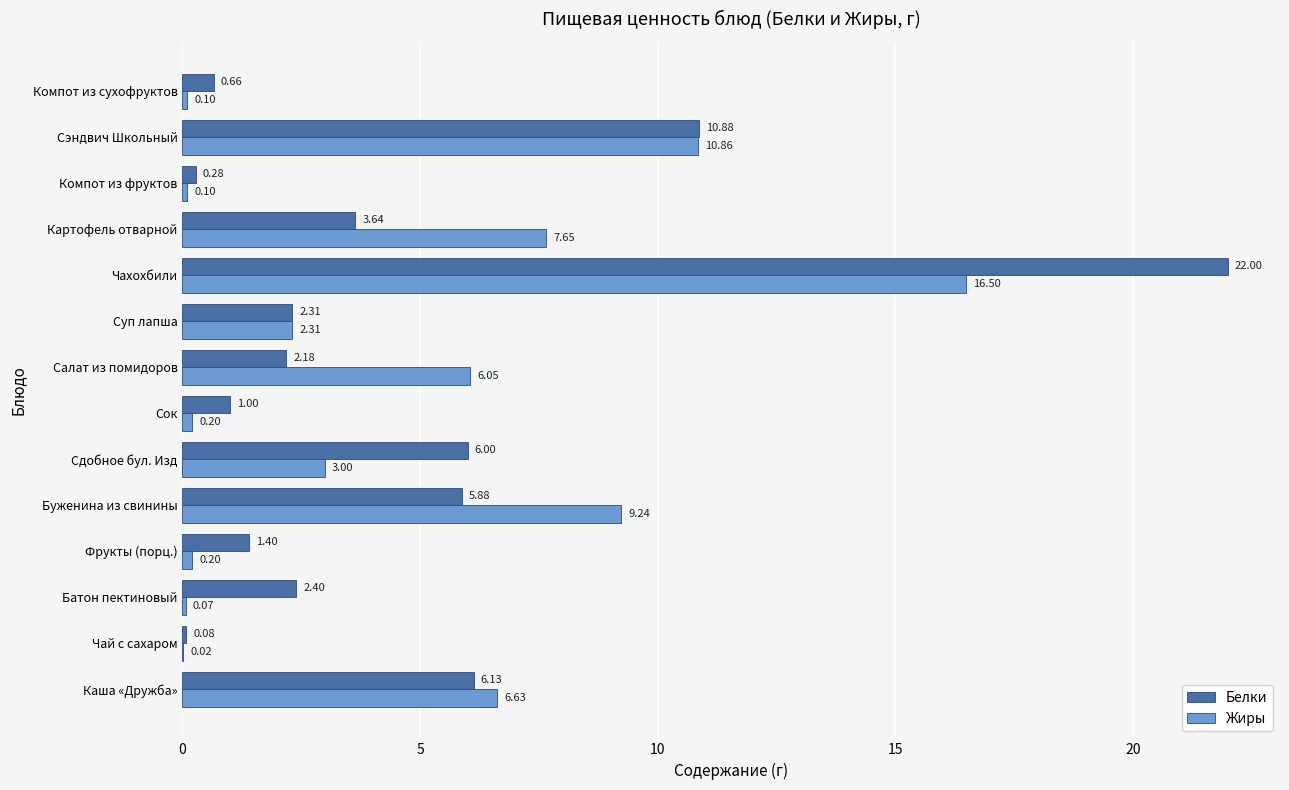

Which category has the highest value across all series?

Чахохбили